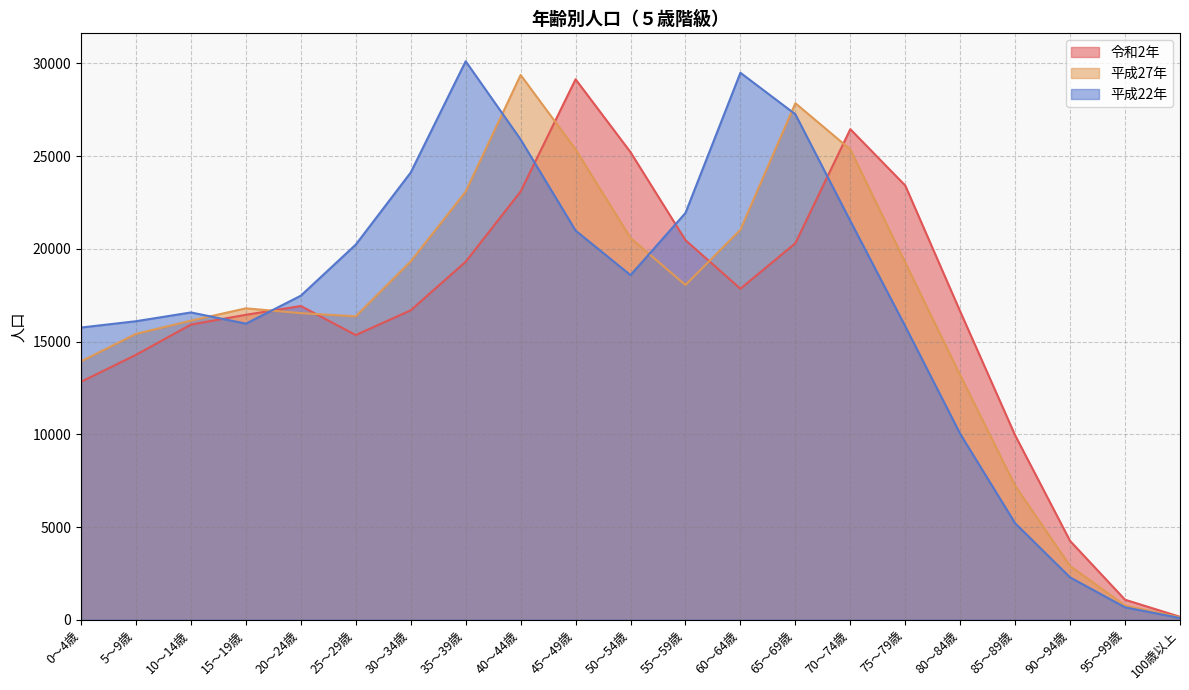

At which label does 平成27年 reach its minimum?

100歳以上